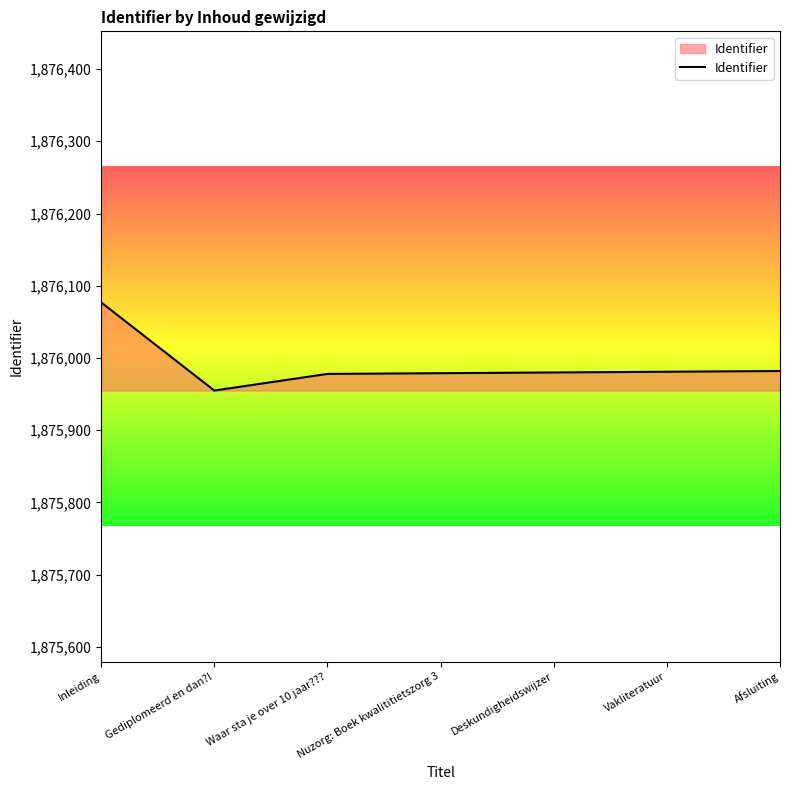

What value does the data have at Deskundigheidswijzer?

1875980